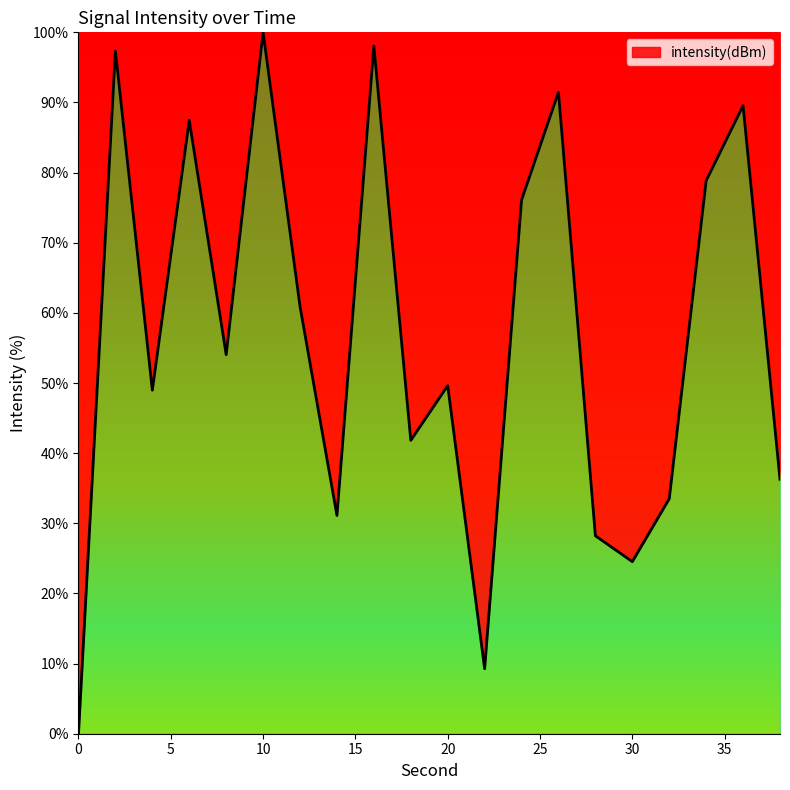

Does the chart display data point markers on the line(s)?

No